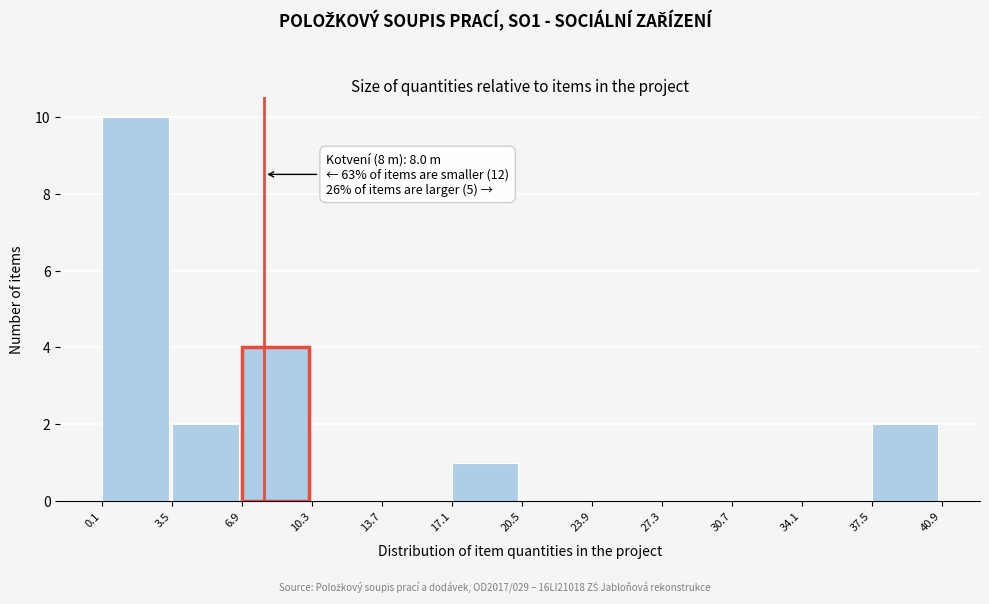

Over which range of the x-axis is the bar tallest?

0.1 to 3.5